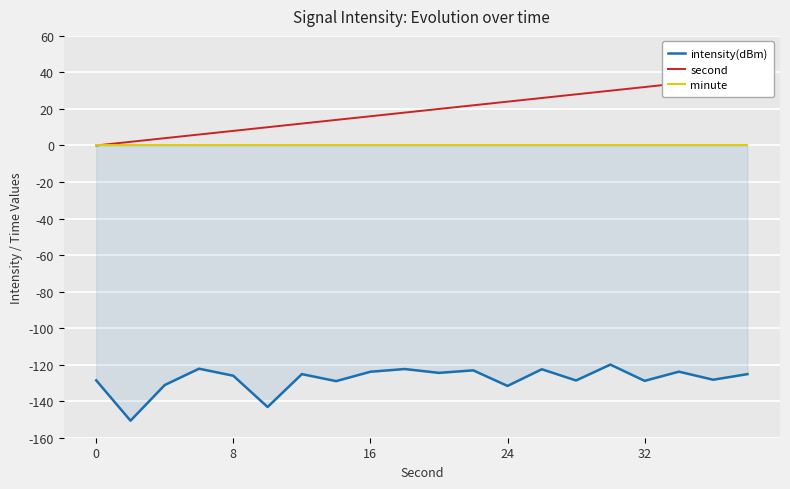

What is the difference between the maximum and second lowest values in the second series?

36.0